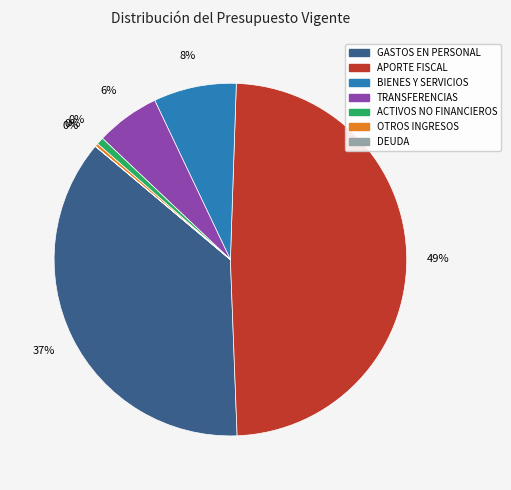

What is the change in value from GASTOS EN PERSONAL to SERVICIO DE LA DEUDA?

-5567436